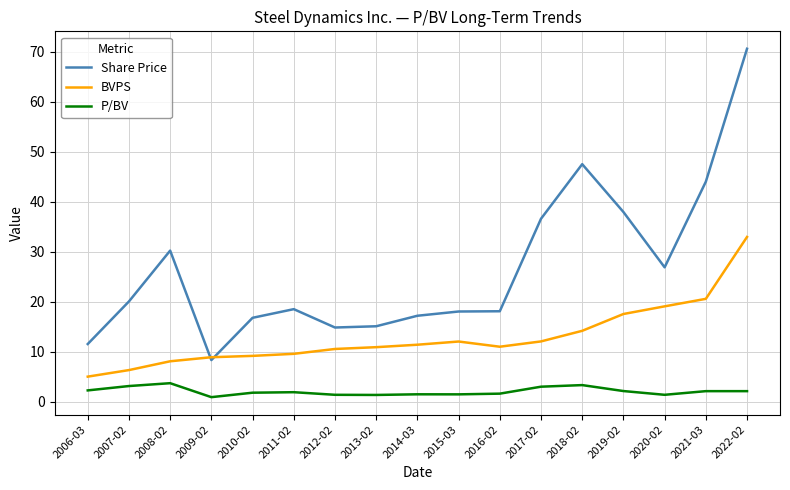

How many lines are shown in the chart?

3